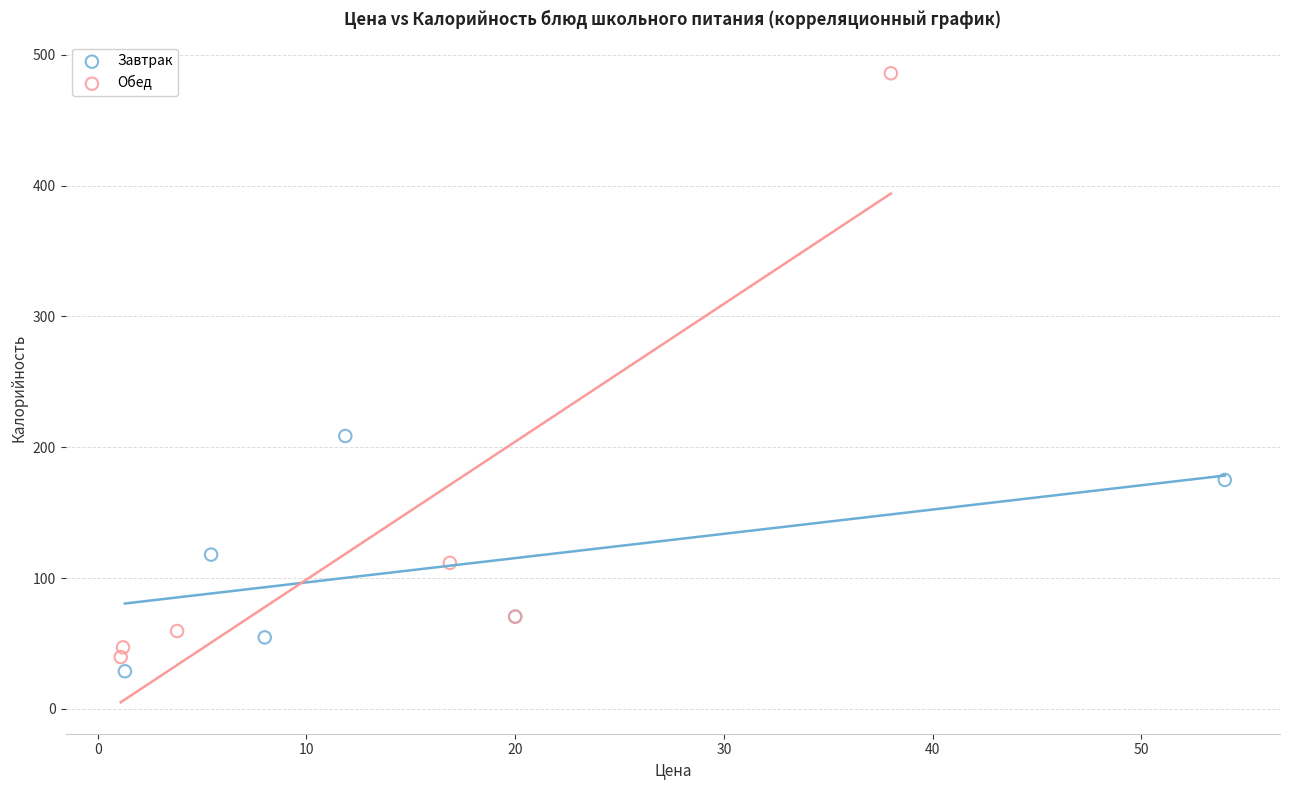

Which series contains the highest Y value?

Обед